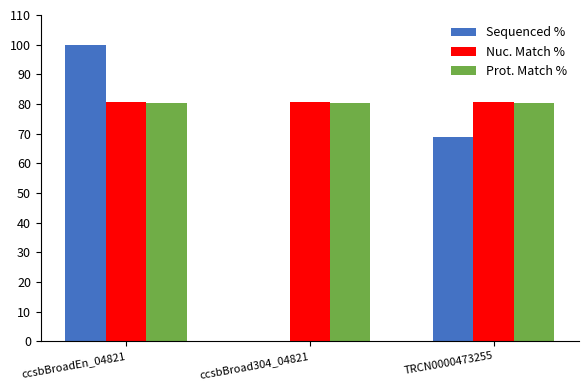

How many groups of bars are there?

3